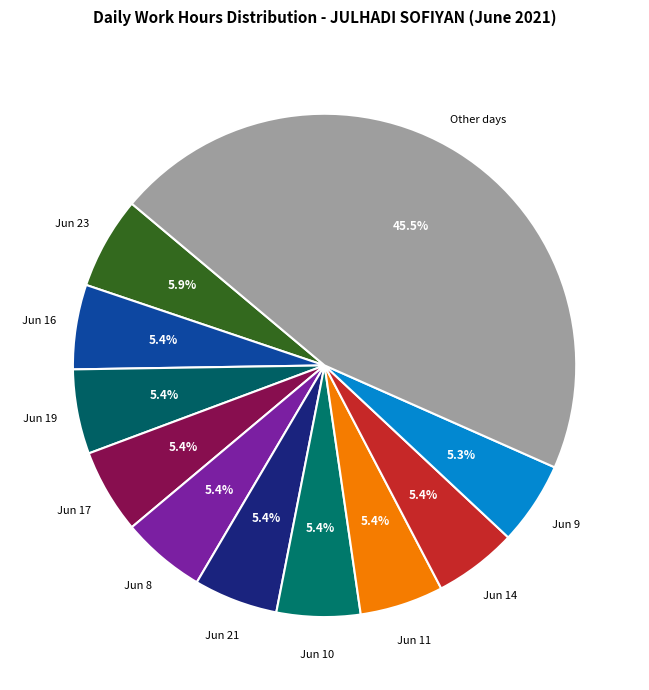

Which slice is the largest?

Other days